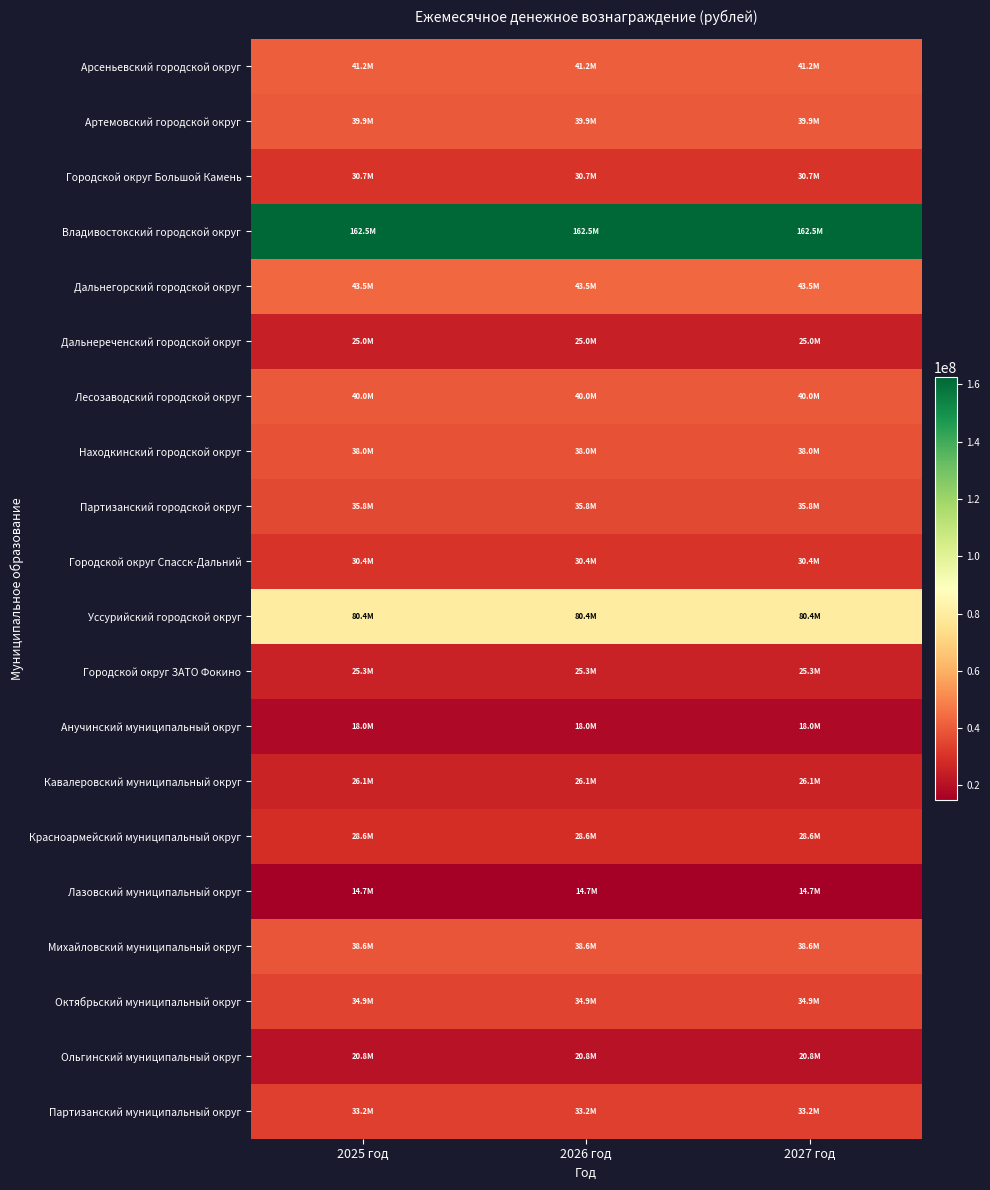

Which series has the largest total across all categories?

Владивостокский городской округ